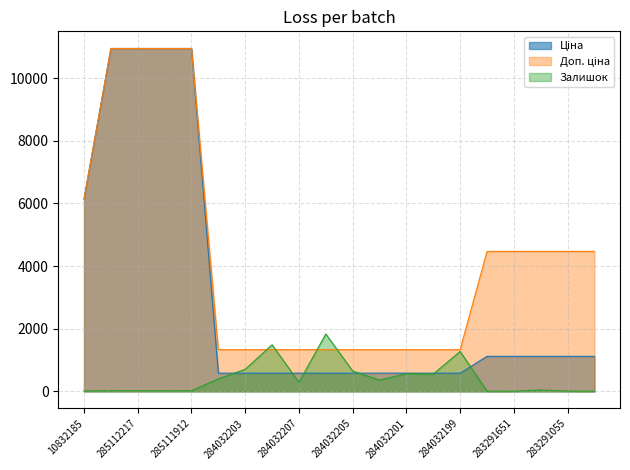

What is the total value across all series at 284032203?

2614.6